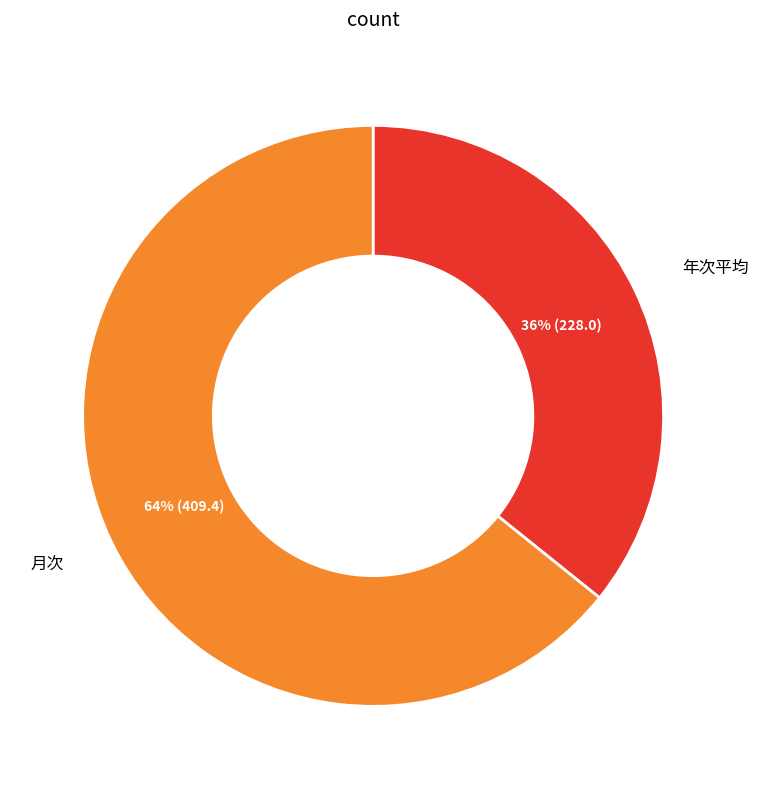

To the nearest percent, what is the average slice percentage?

50%